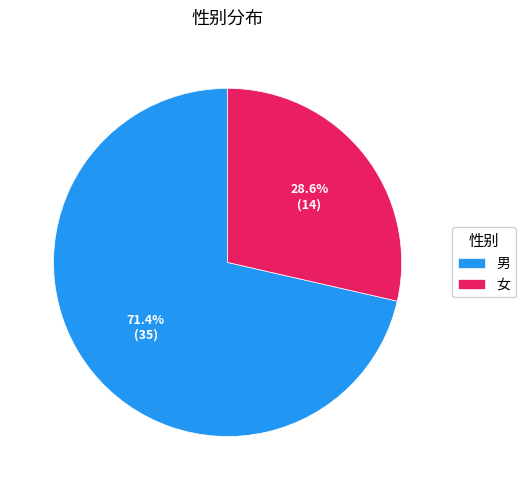

Does any single category account for the majority?

Yes